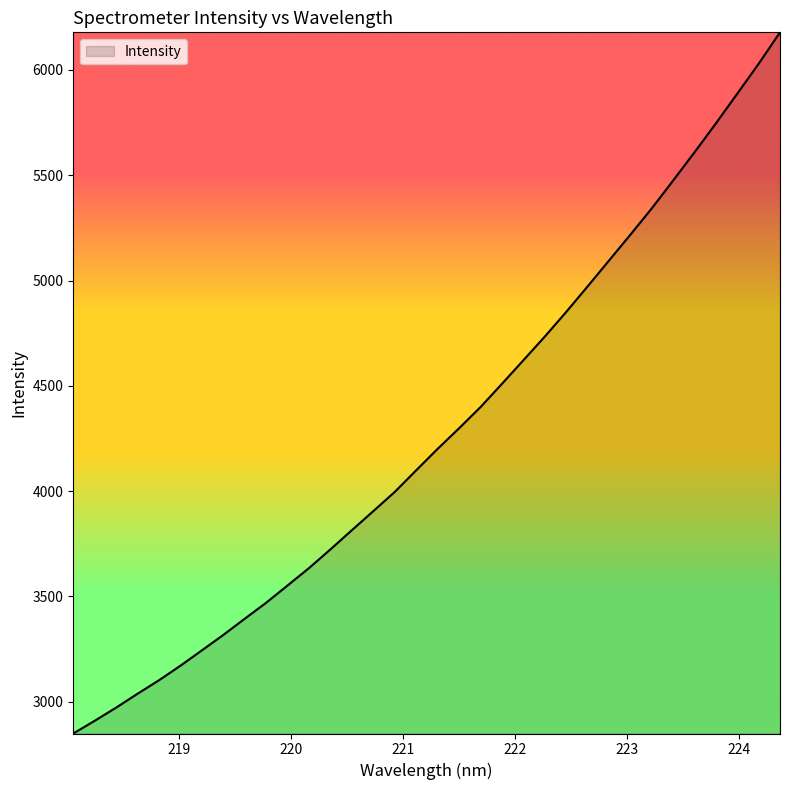

True or false: the data has more than 2 interior local peaks.

False